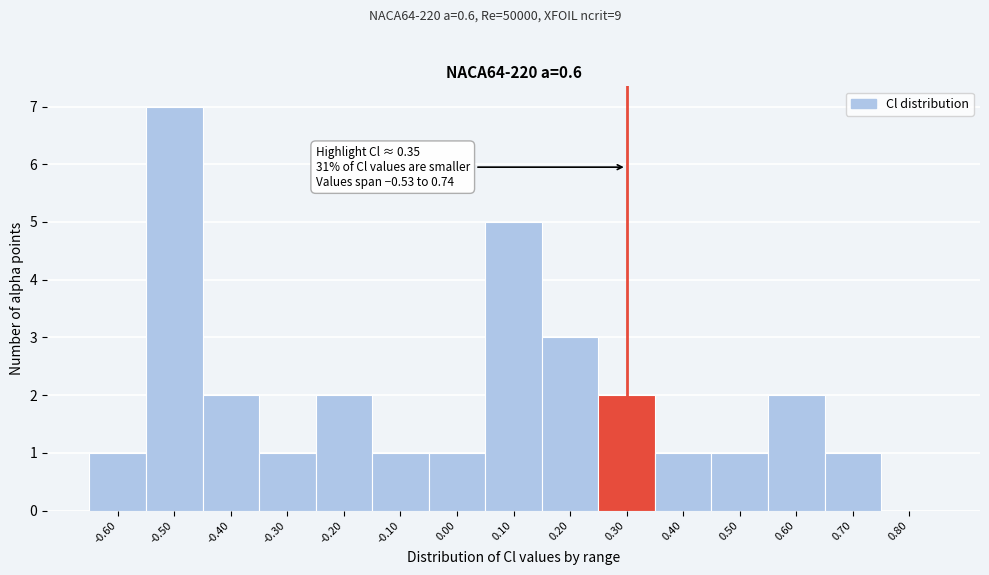

Reading left to right, extract all data points from this chart.

-0.60=1	-0.50=7	-0.40=2	-0.30=1	-0.20=2	-0.10=1	0.00=1	0.10=5	0.20=3	0.30=2	0.40=1	0.50=1	0.60=2	0.70=1	0.80=0